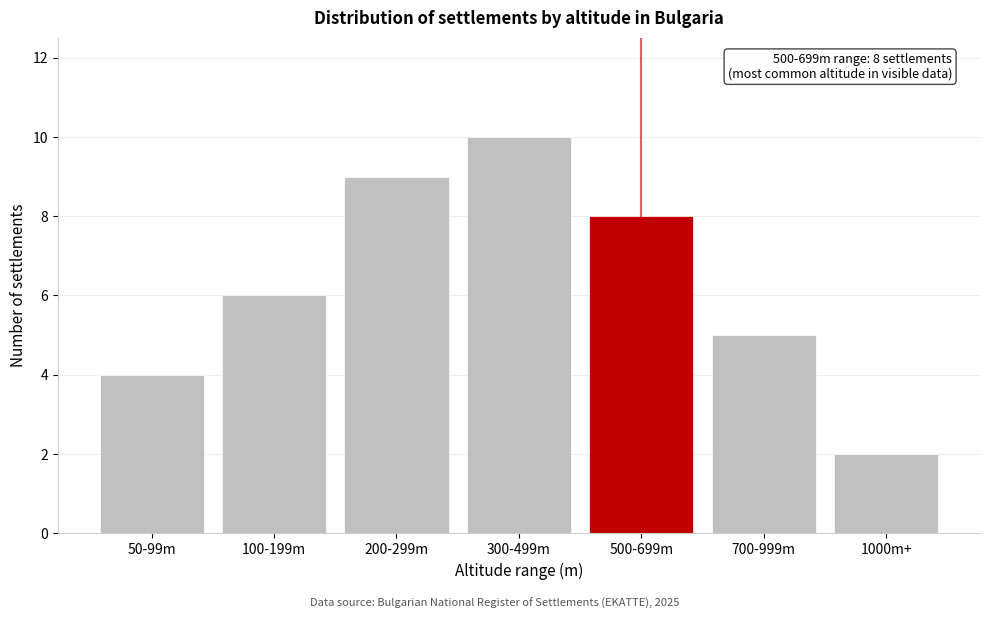

Reading left to right, transcribe all the data shown in this chart.

4	6	9	10	8	5	2